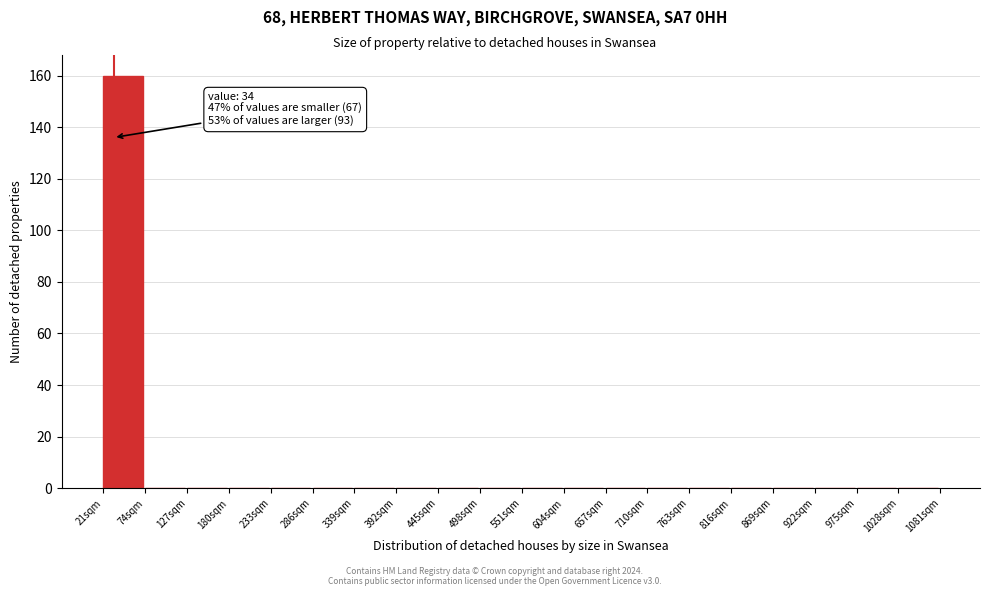

Which range on the x-axis has the tallest bar?

21 to 74